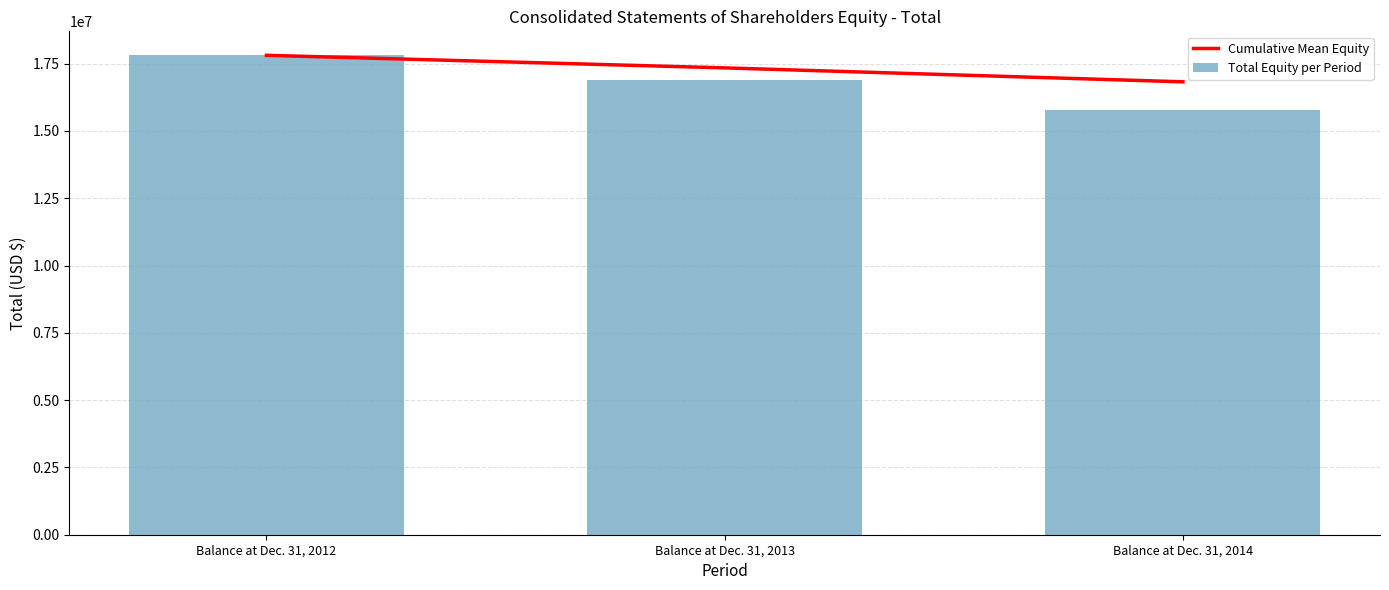

Is it true that Cumulative Mean Equity equals 17344000 at Balance at Dec. 31, 2013?

True